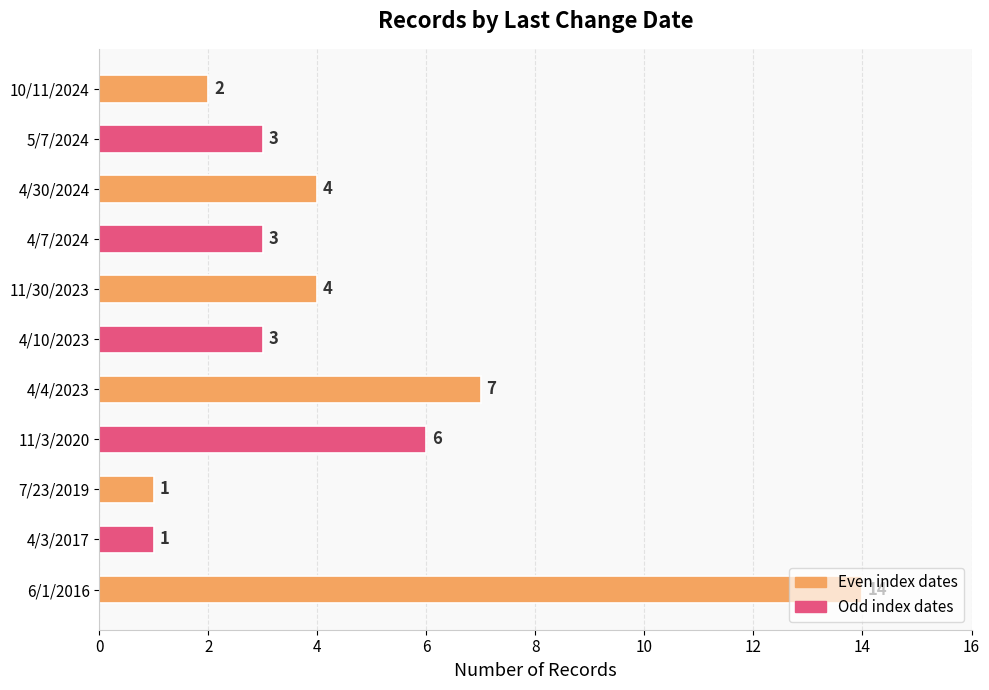

How many data points does each series have?

11